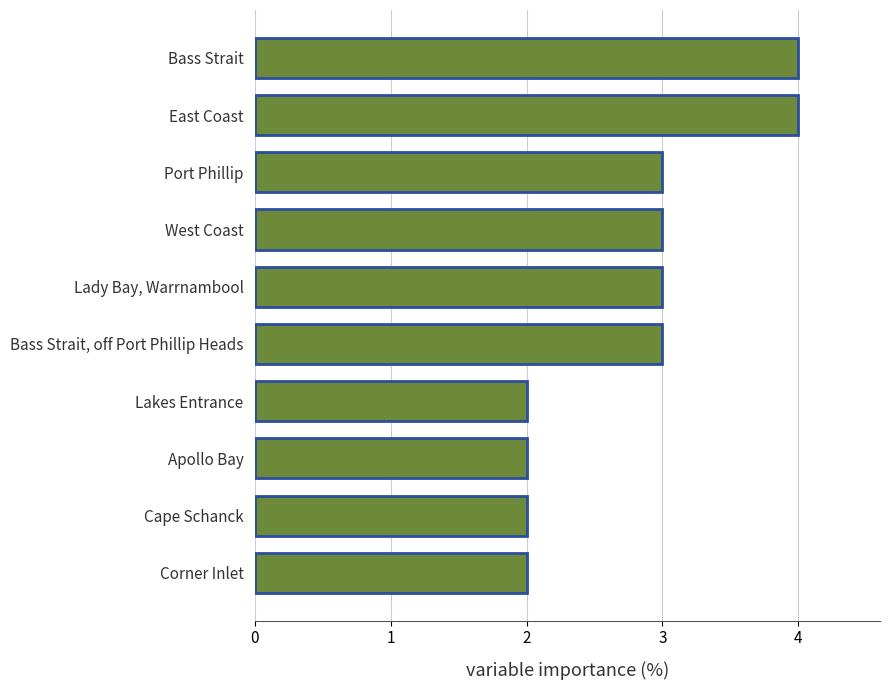

What is the maximum value shown in the chart?

4